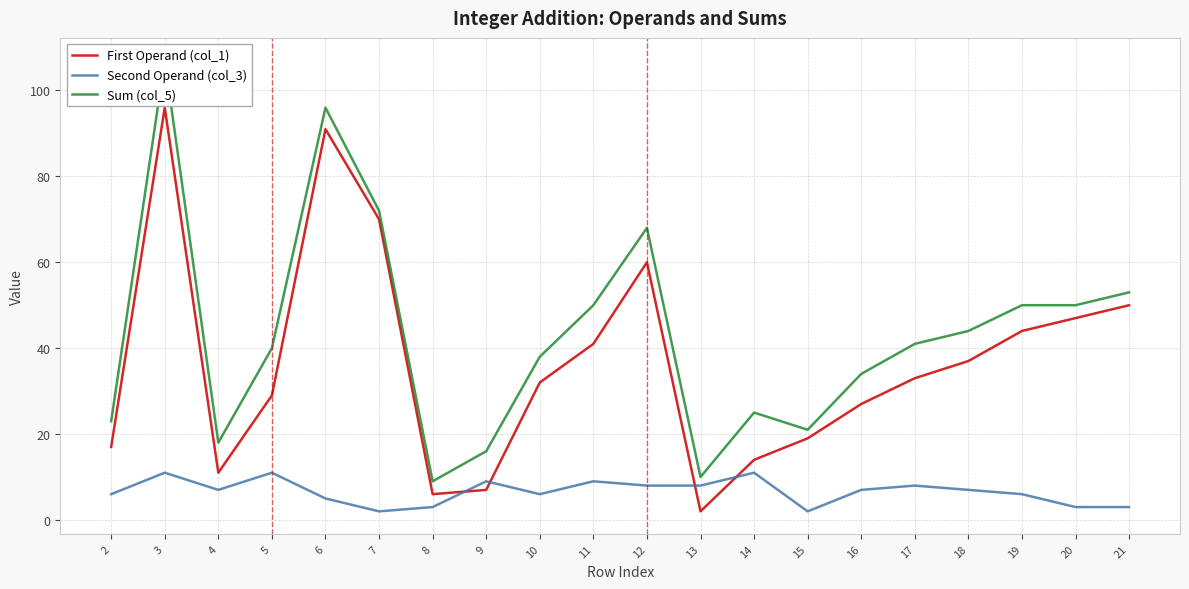

What is the value of the Second Operand (col_3) point at the 3rd from the left?

7